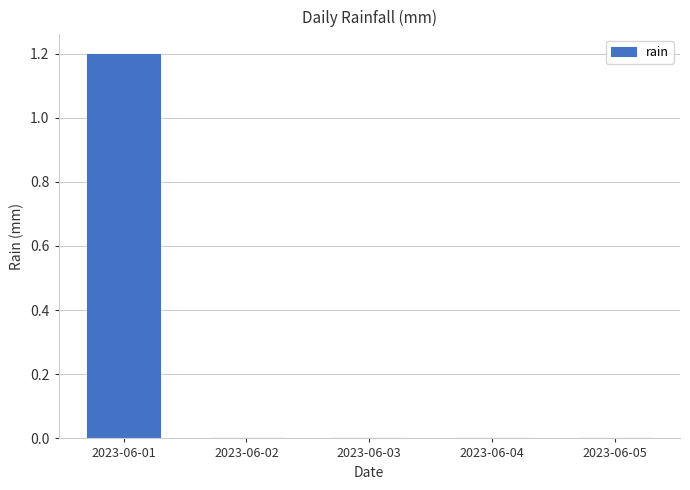

Is it true that the value at 2023-06-02 is 0.0?

True